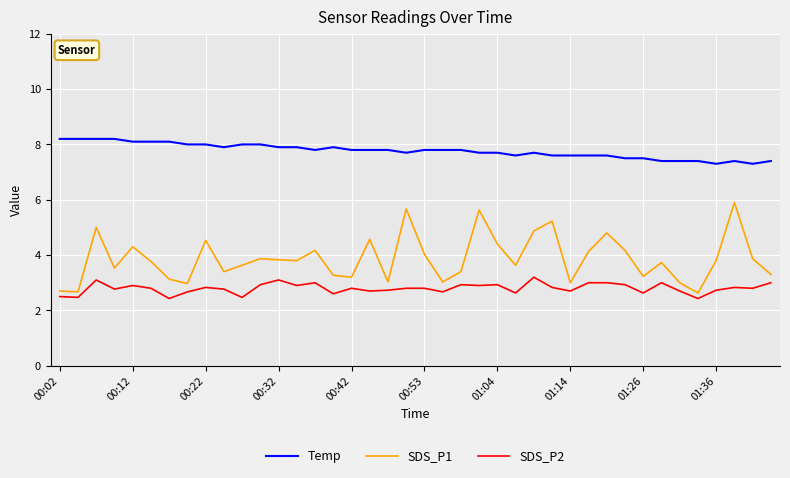

How many categories are shown in the chart?

40